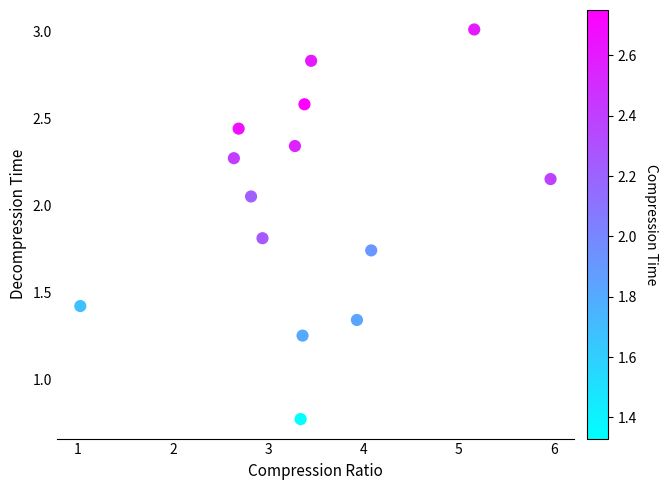

What is the range of X values (max minus min)?

4.9